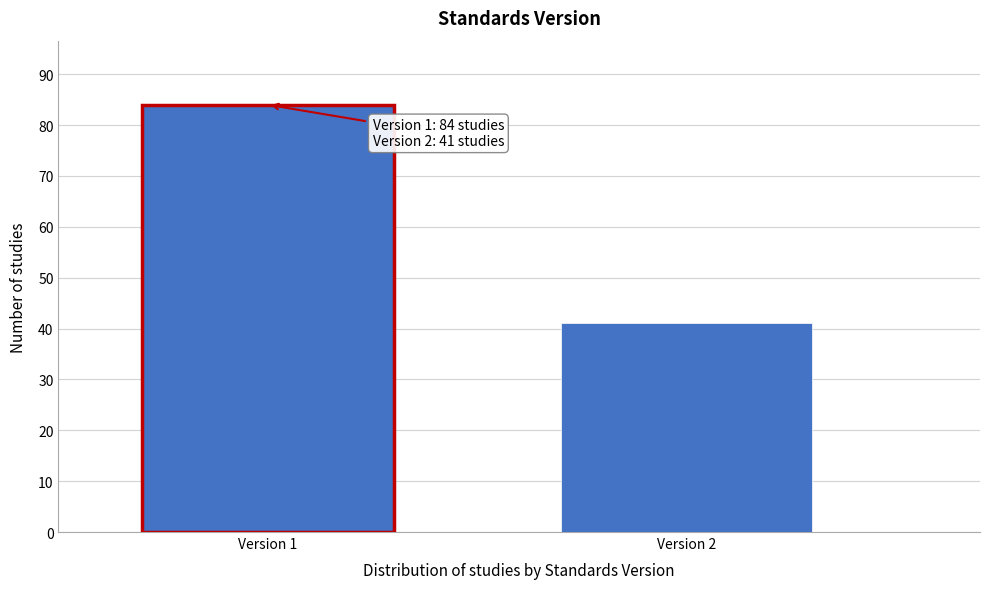

Reading left to right, extract all data points from this chart.

Version 1=84	Version 2=41